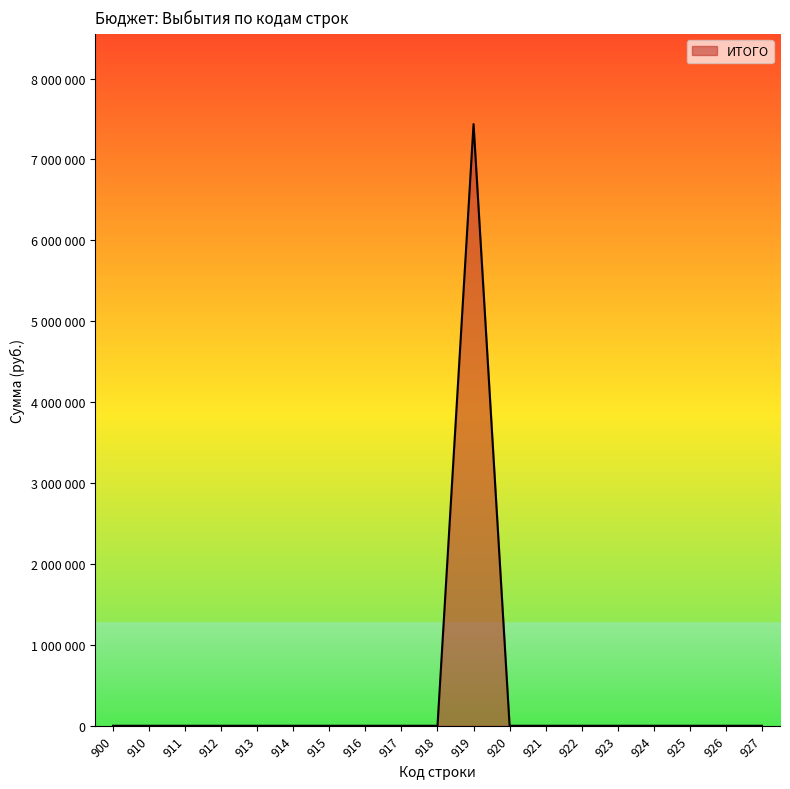

True or false: the data shows 0 at 918.

True